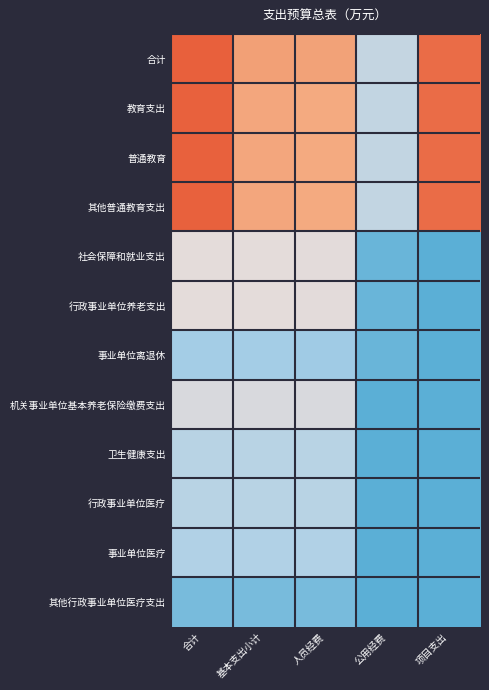

What is the difference between the highest and lowest values at 公用经费?

2.1